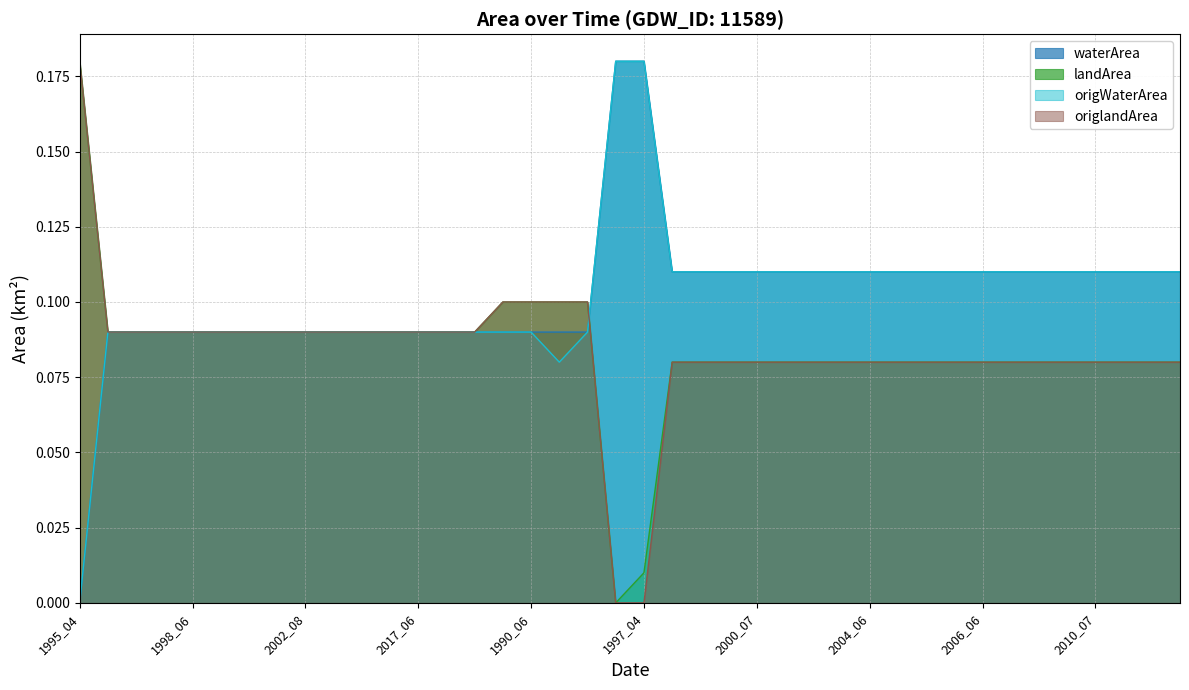

What are all the series names shown in the legend?

waterArea, landArea, origWaterArea, origlandArea